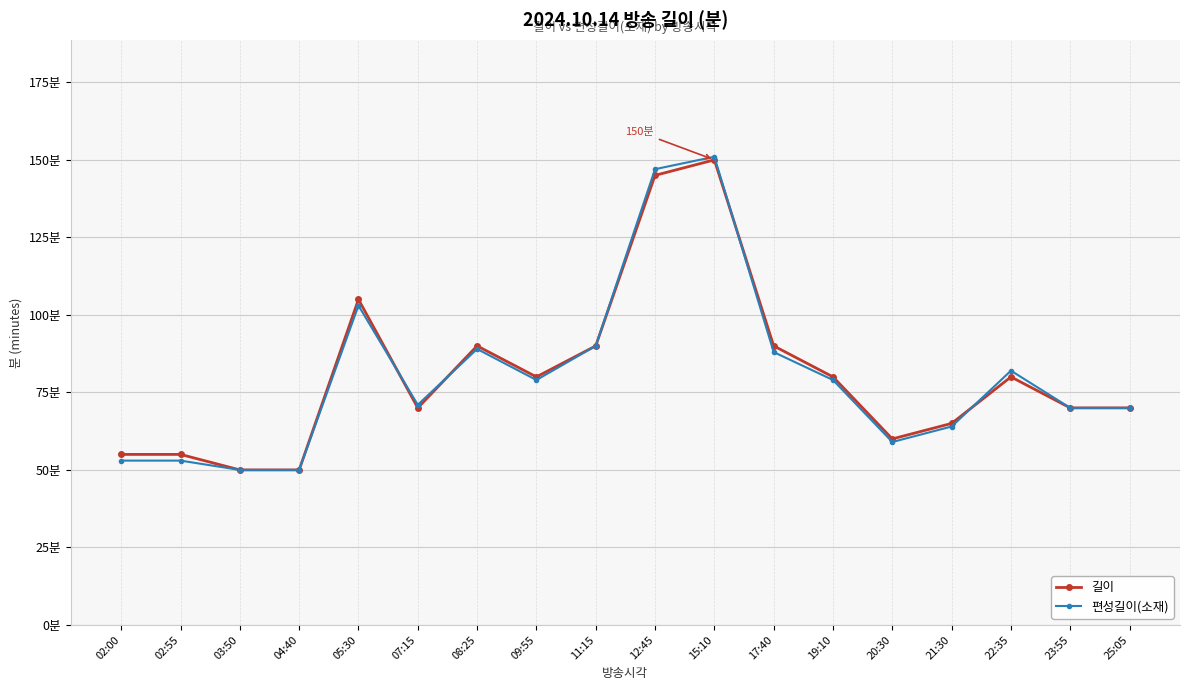

What are all the series names shown in the legend?

길이, 편성길이(소재)